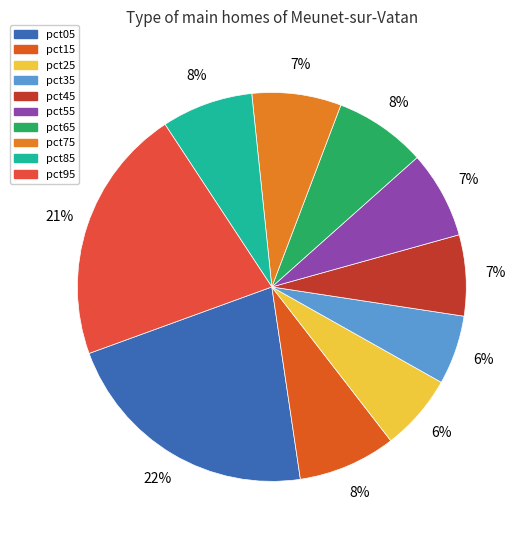

What percentage is NOT represented by pct95?

78.7%